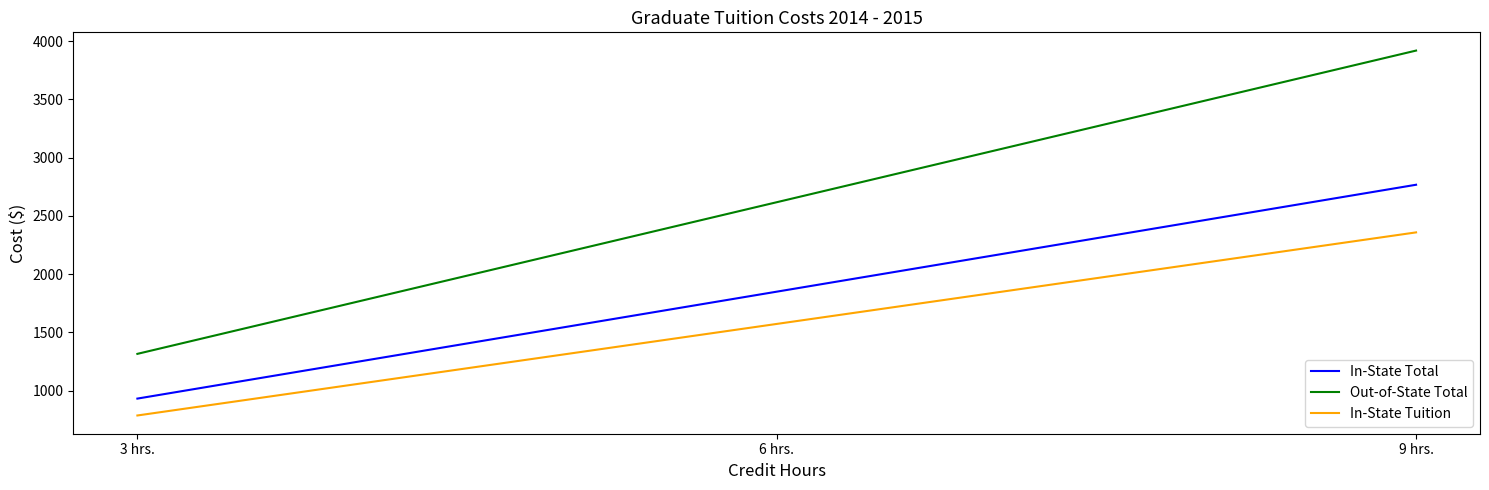

What are all the series names shown in the legend?

In-State Total, Out-of-State Total, In-State Tuition